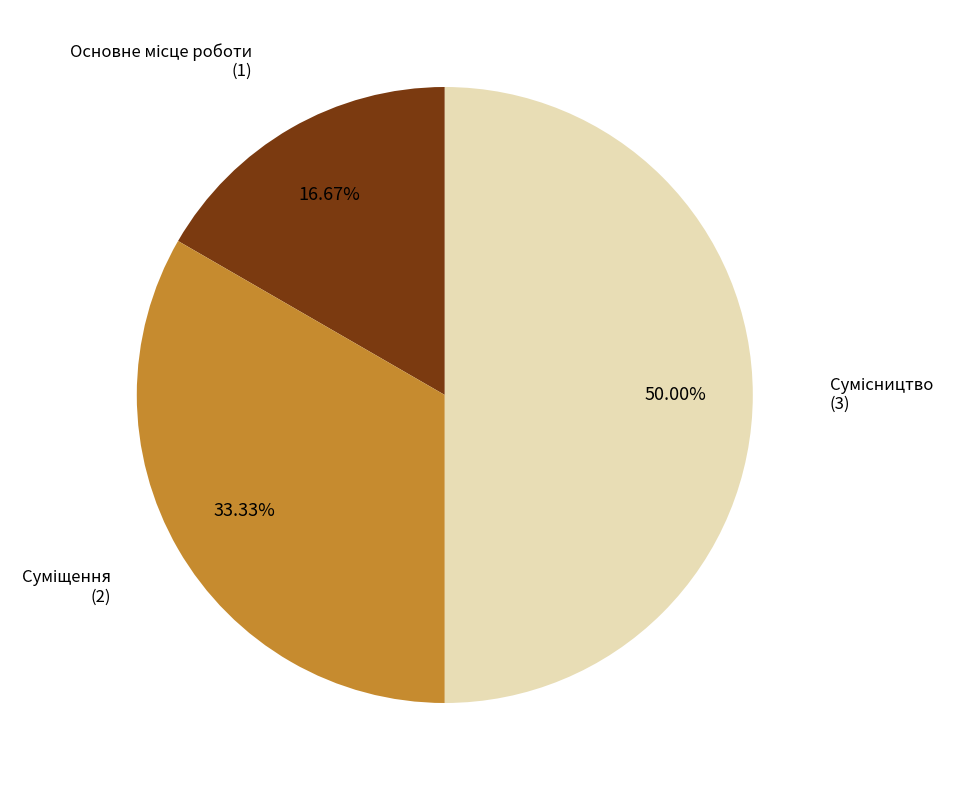

Which category has the smallest portion of the pie?

Основне місце роботи